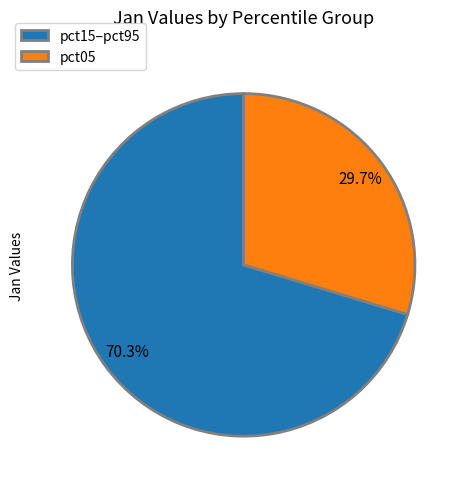

Combined, what portion of the pie is pct05 and pct15–pct95?

100.0%